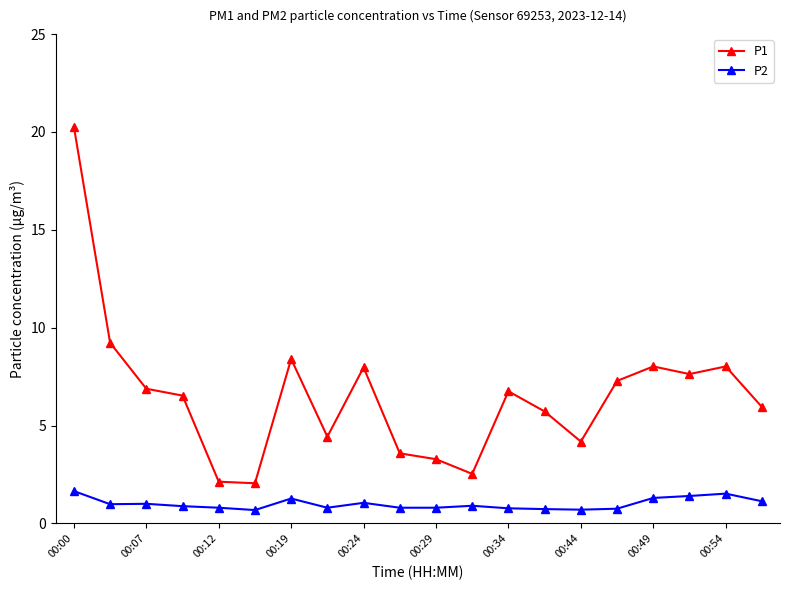

True or false: P2 has more than 2 interior local peaks.

True